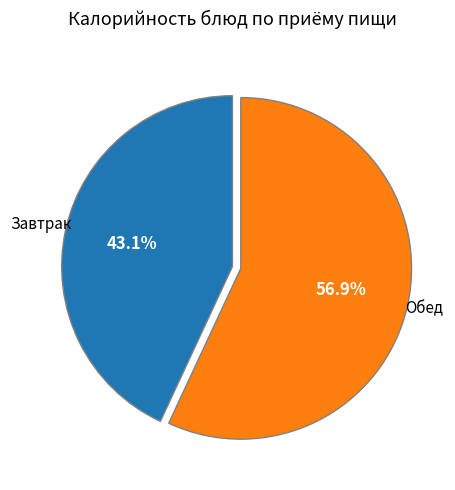

How many slices are in this pie chart?

2